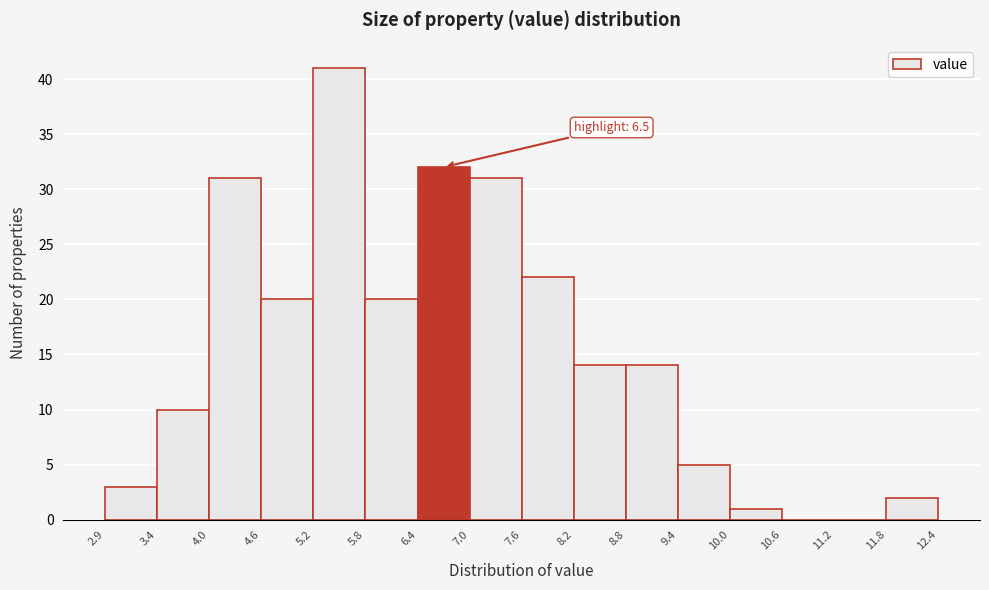

Which range on the x-axis has the tallest bar?

5.2 to 5.8